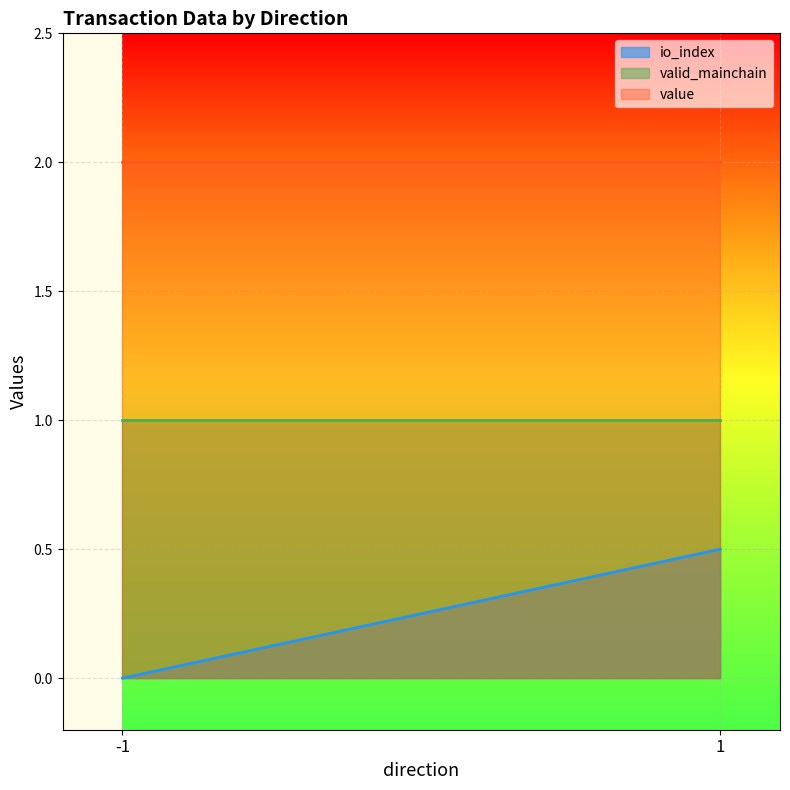

True or false: valid_mainchain has more than 0 interior local peaks.

False